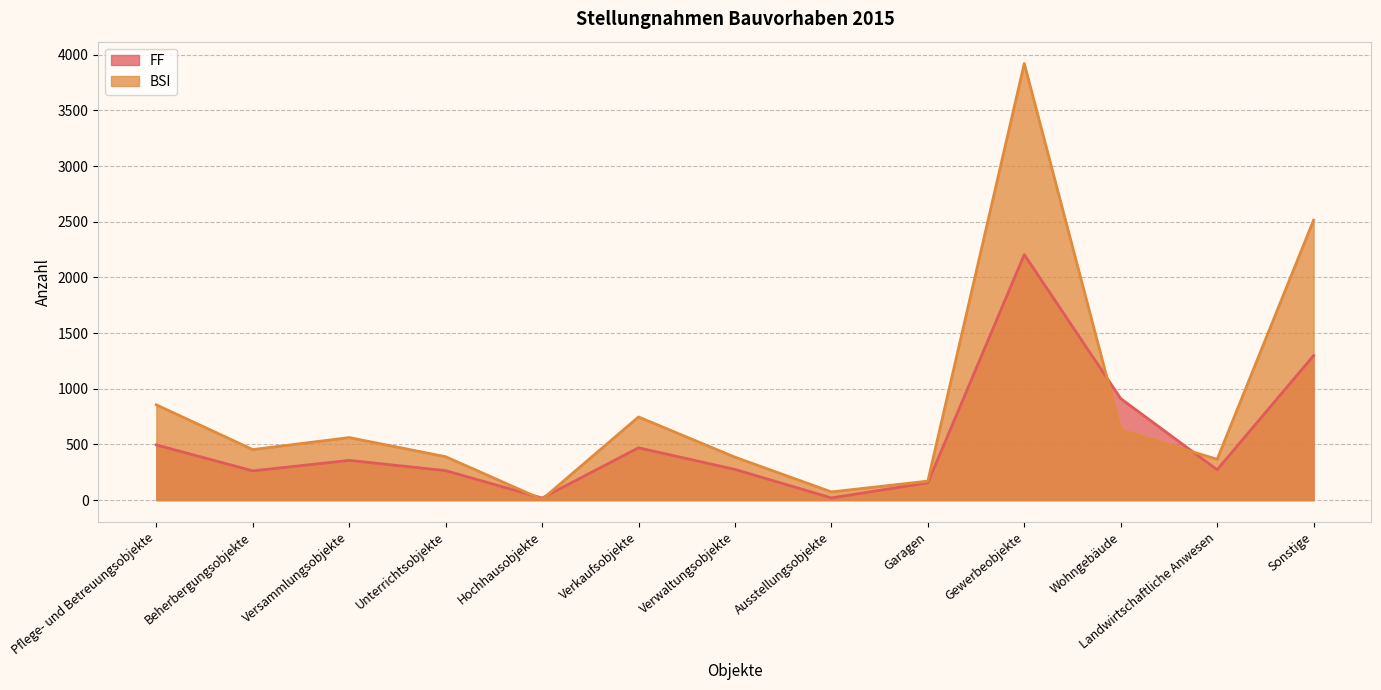

At which category is the sum across all series the highest?

Gewerbeobjekte